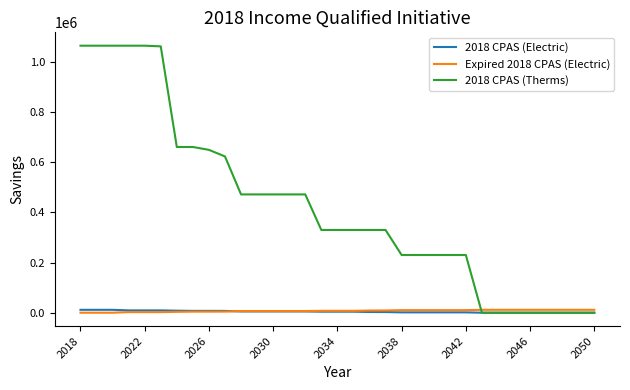

What is the maximum value shown in the chart?

1064022.8